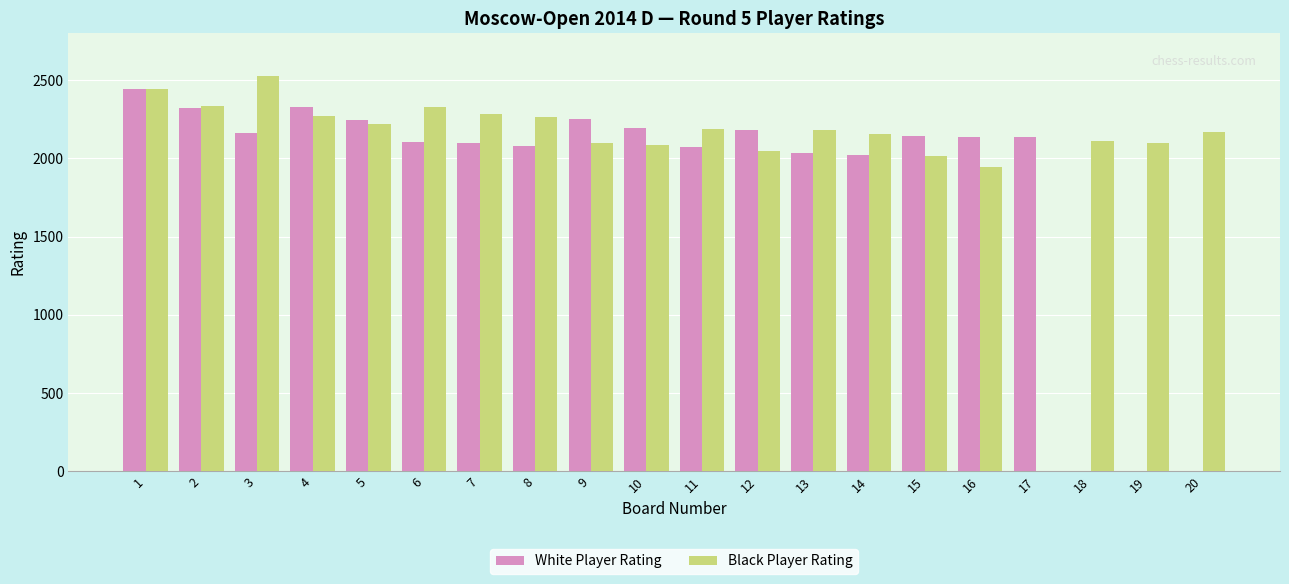

The value of White Player Rating at 11 is 1044. True or false?

False